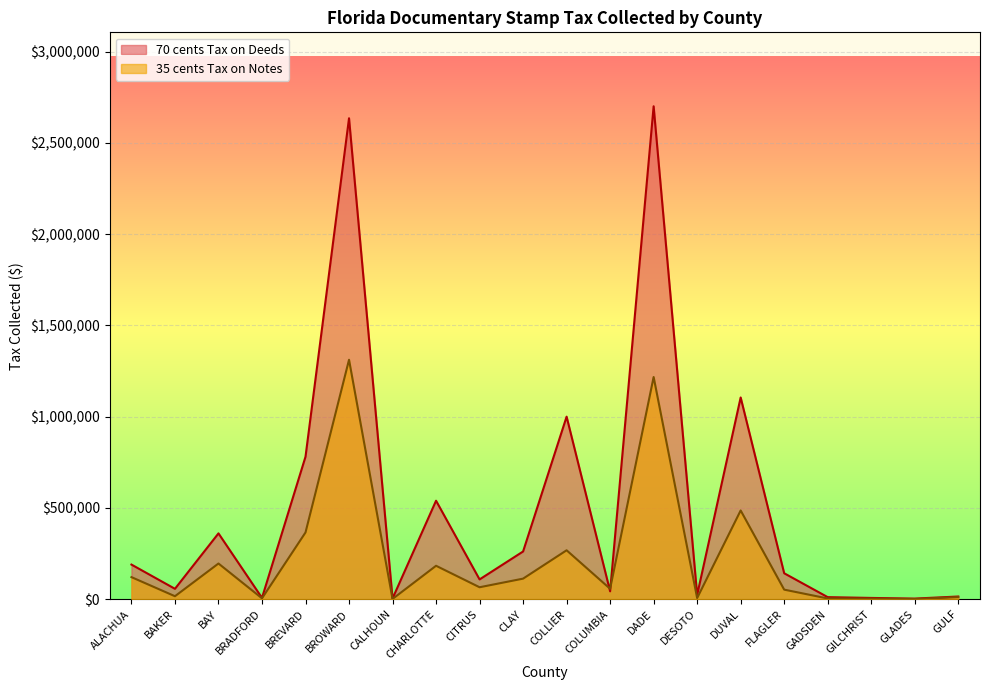

Read the 35 cents Tax on Notes value at GLADES.

690.5